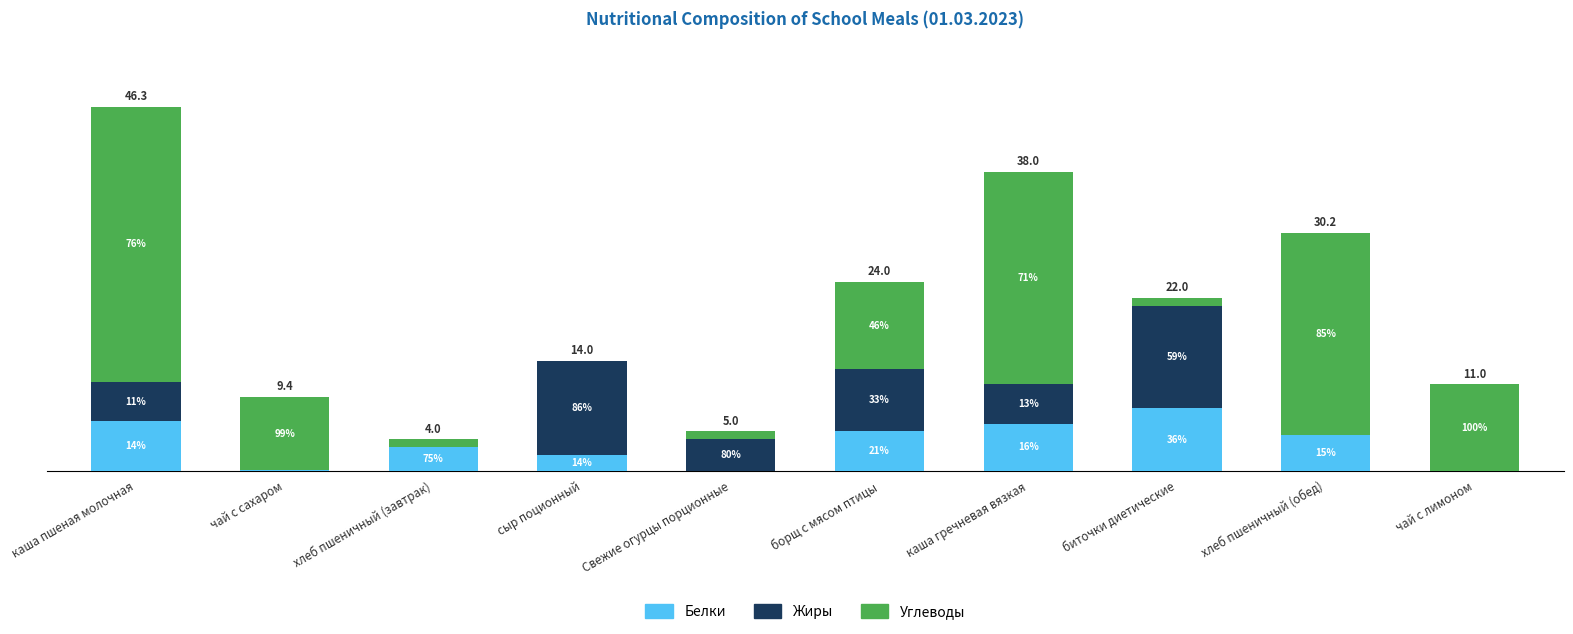

What are all the series names shown in the legend?

Белки, Жиры, Углеводы